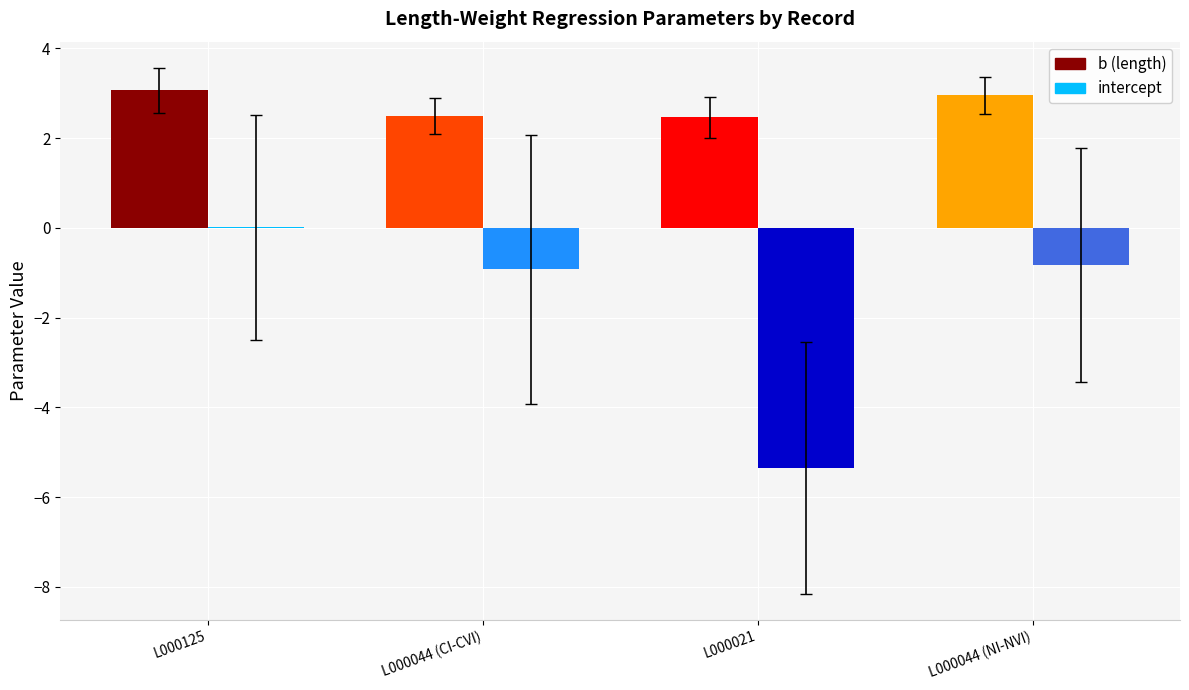

True or false: intercept has a value of -0.6 at L000044 (CI-CVI).

False